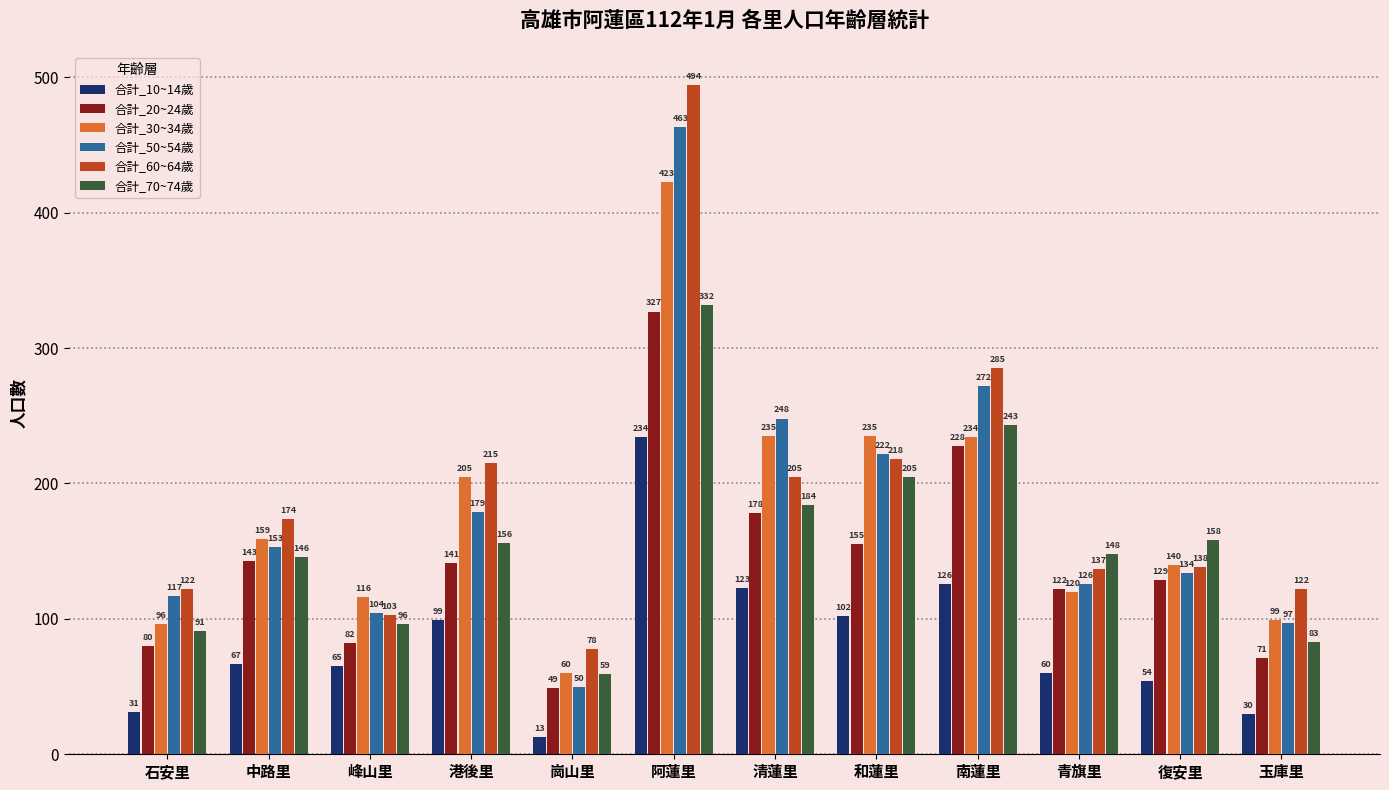

What is the difference between the second highest and minimum values in the 合計_20~24歲 series?

179